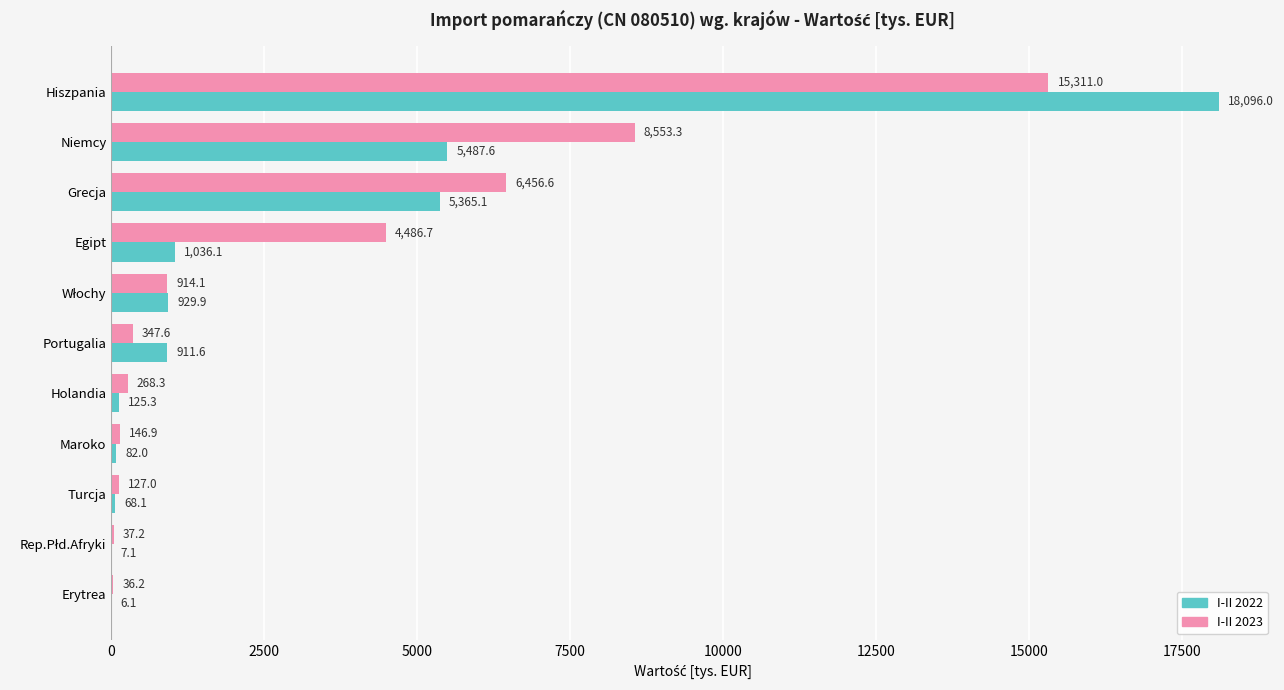

Read the I-II 2023 value at Maroko.

146.9